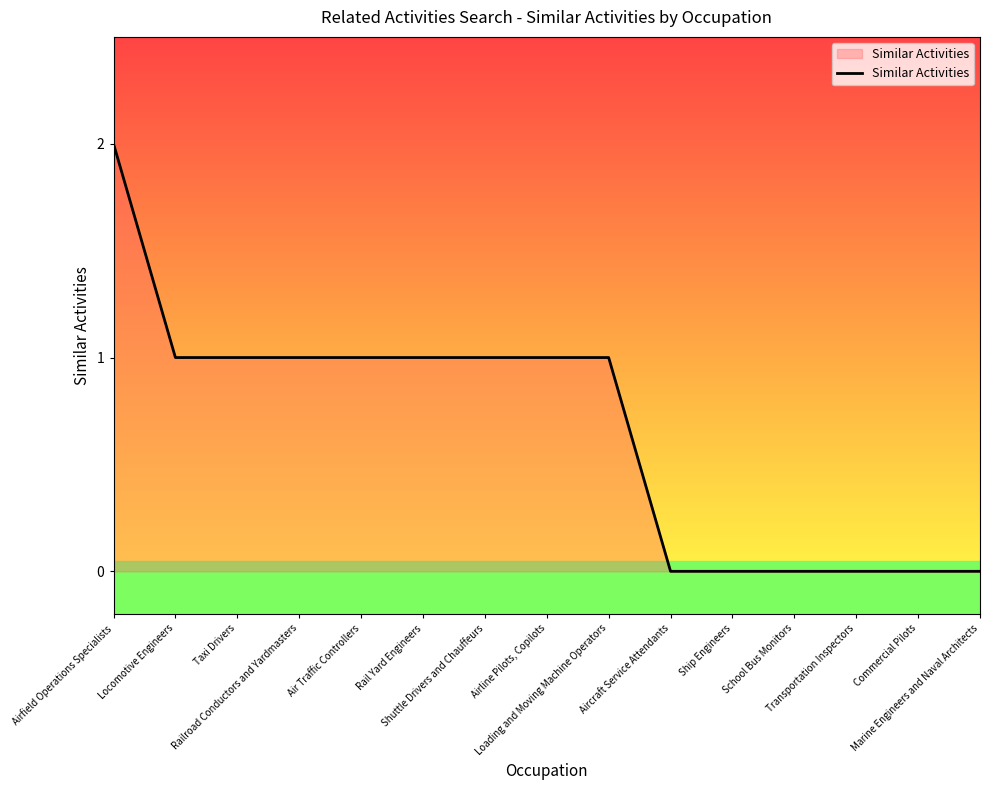

At which category does the chart reach its peak across all series?

Airfield Operations Specialists